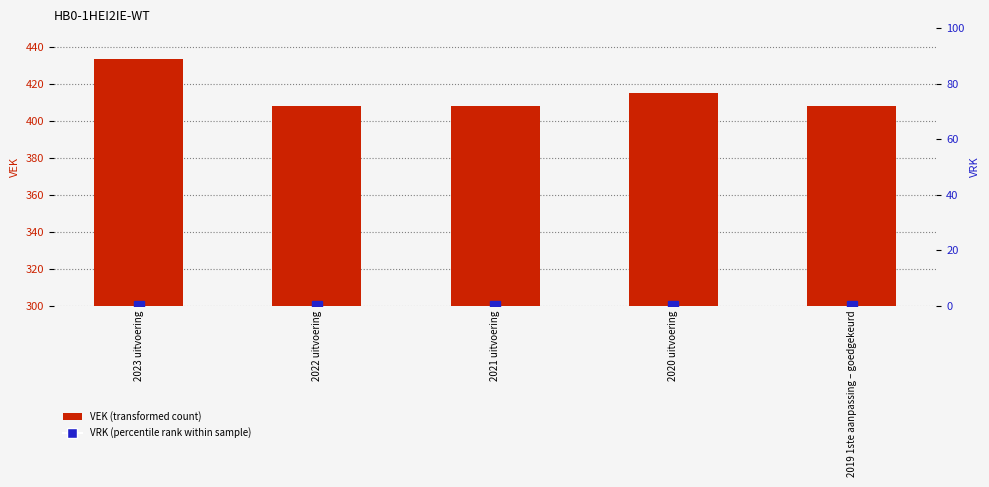

What is the difference between the highest and lowest values at 2021 uitvoering?

408